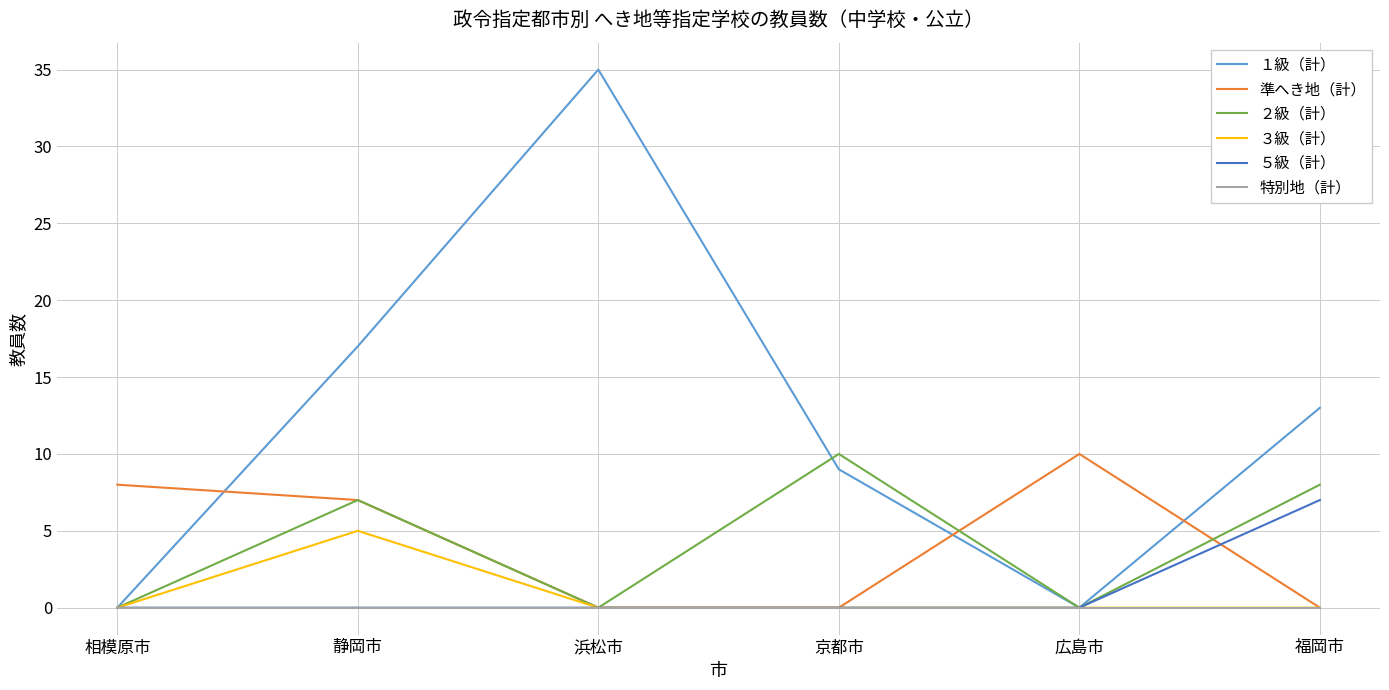

What position from the left is 相模原市?

1